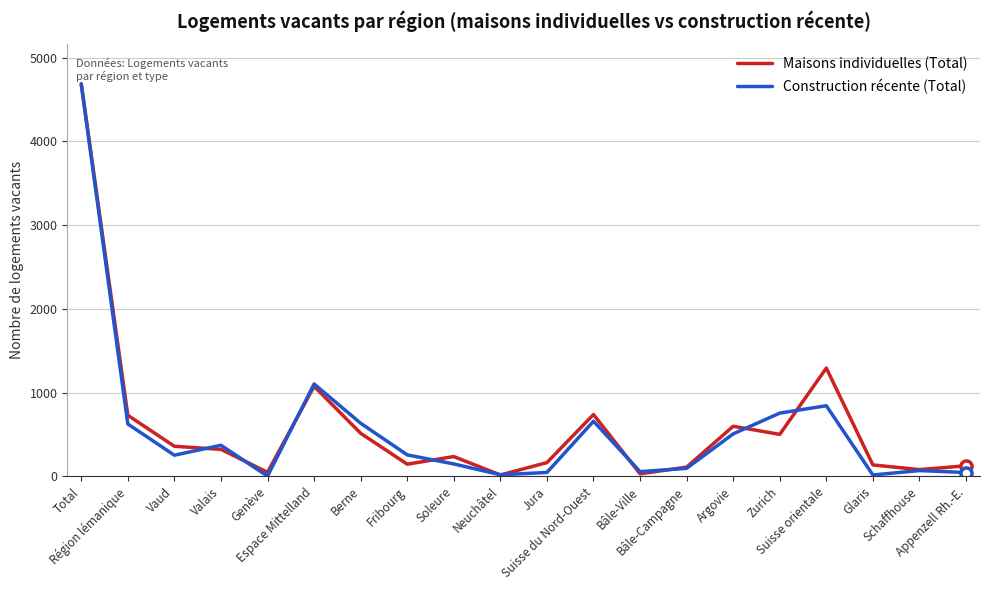

What position from the left is Schaffhouse?

19